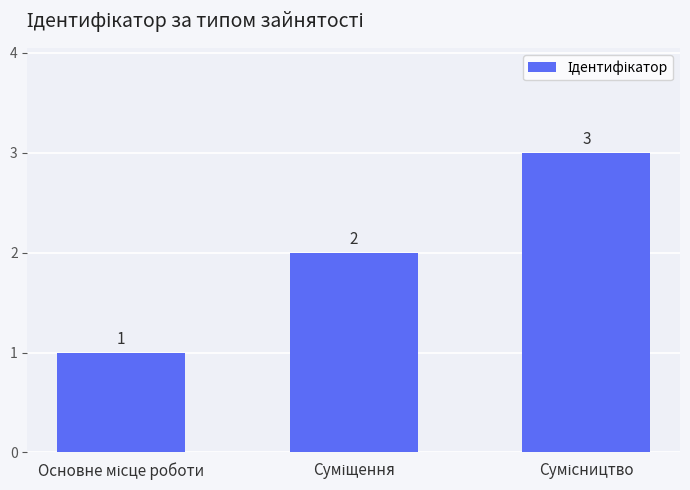

What is the value of the 1st bar from the left?

1